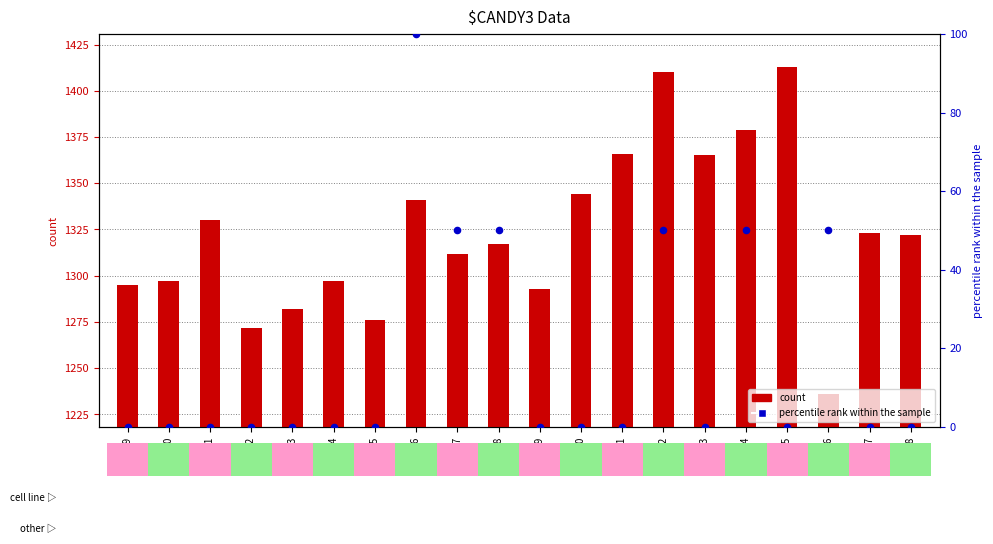

What is the total value across all series at 42840?

1344